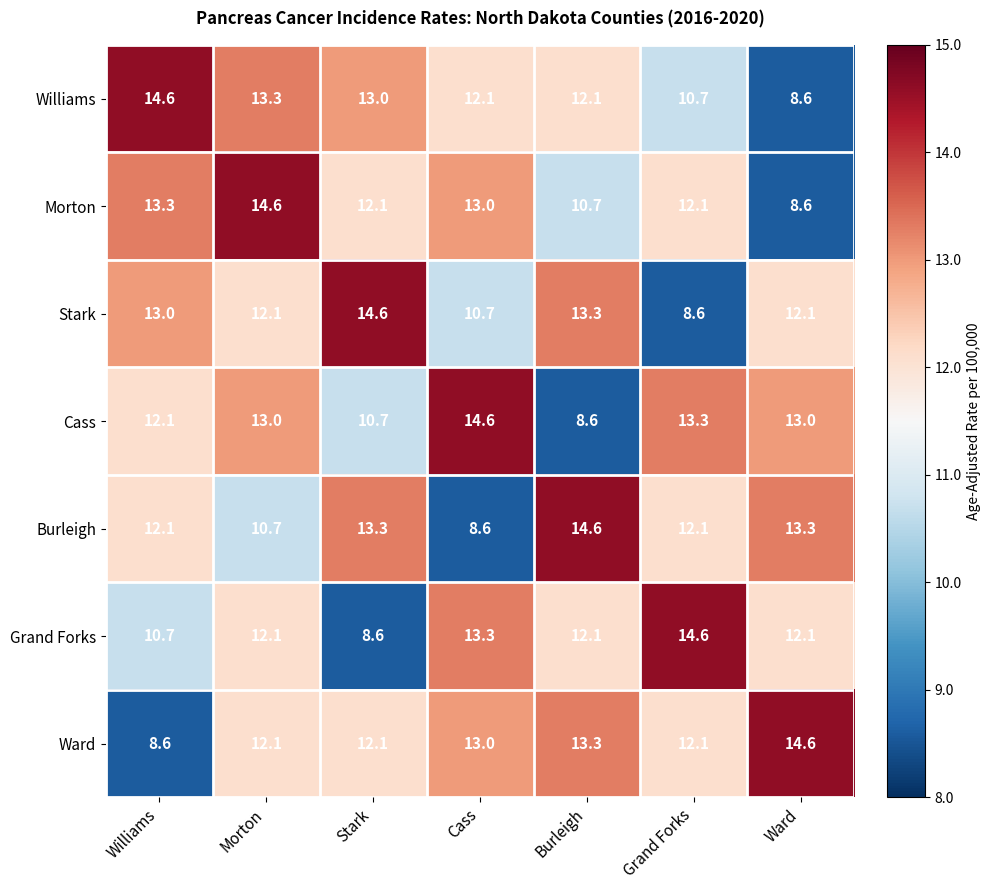

Between Morton and Cass, which series saw the biggest shift?

Burleigh